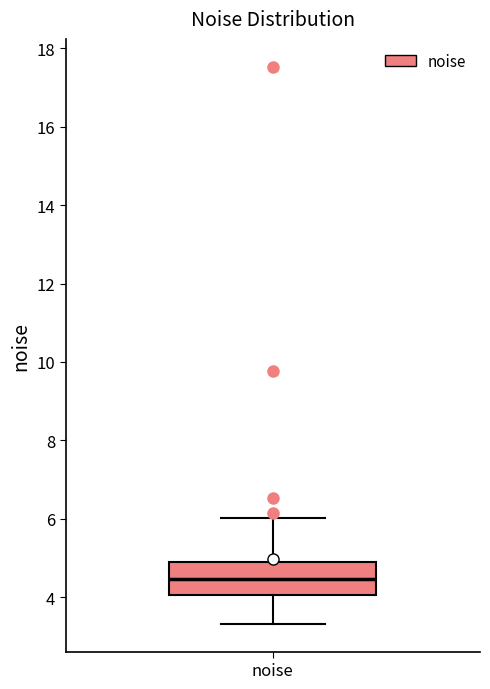

Read this box plot against the y-axis: the position of the median line, the range covered by the box, and the ends of both whiskers. The values are not printed on the chart, so give them approximately, as read against the axis.

median 4.4, box 4.0 to 4.8, whiskers 3.4 to 6.0